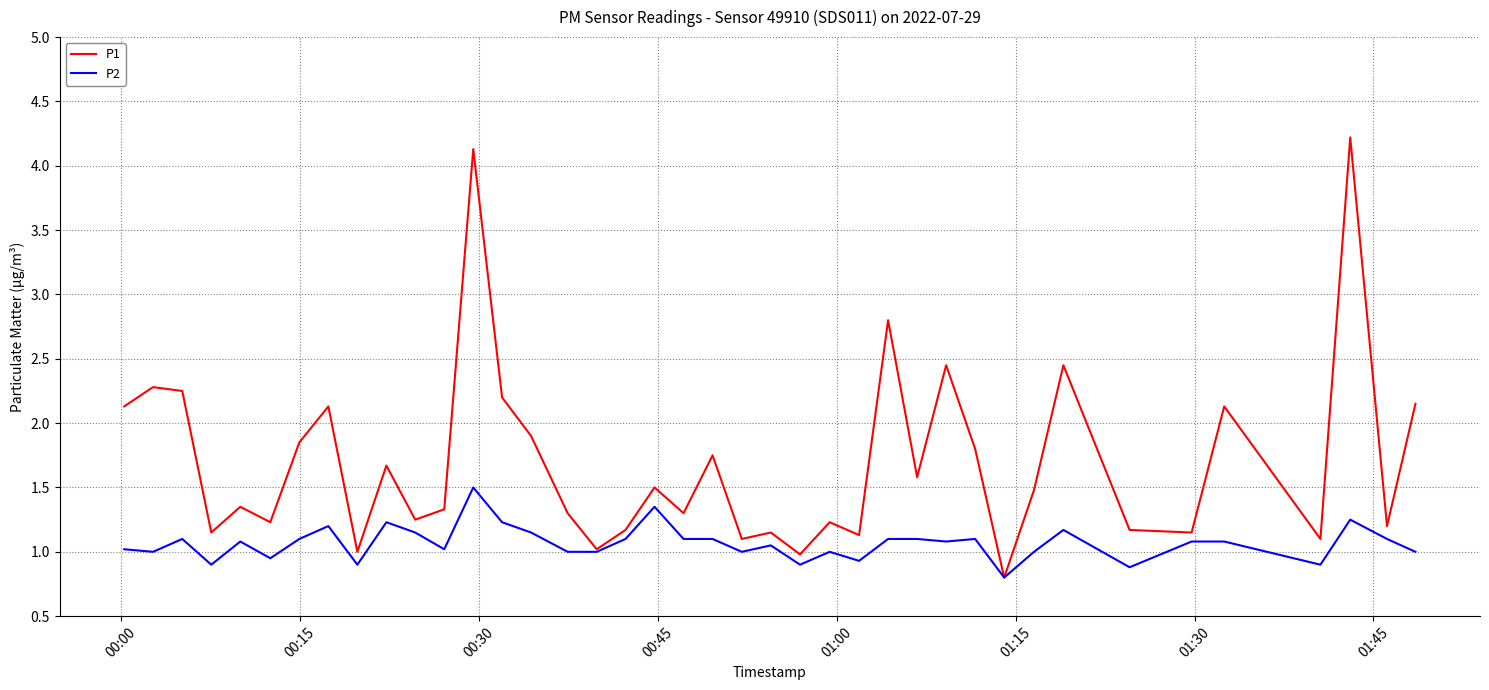

List the series in order of their overall mean, highest first.

P1, P2